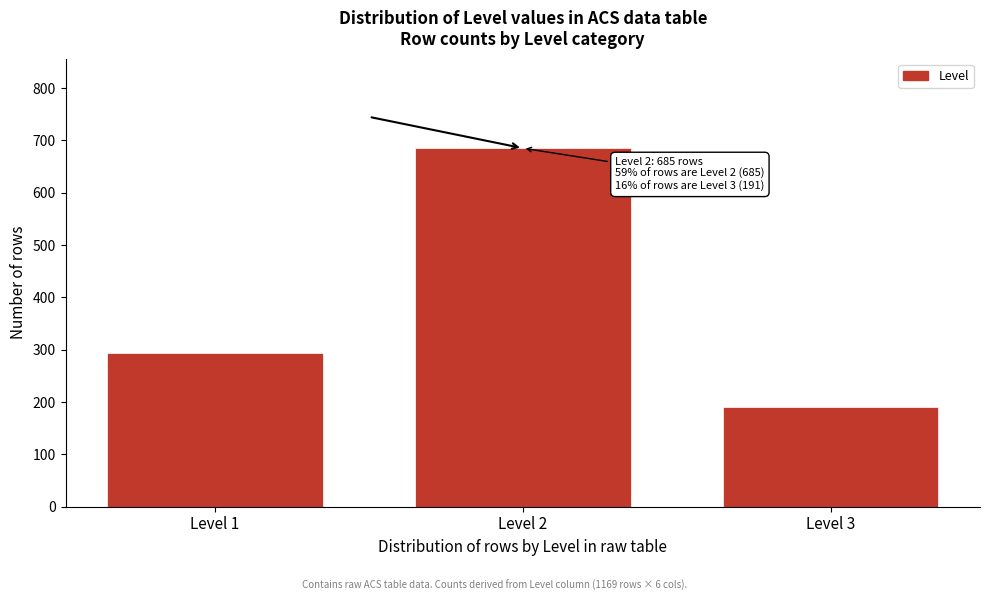

Reading left to right, what are all the values shown in this chart?

293	685	191